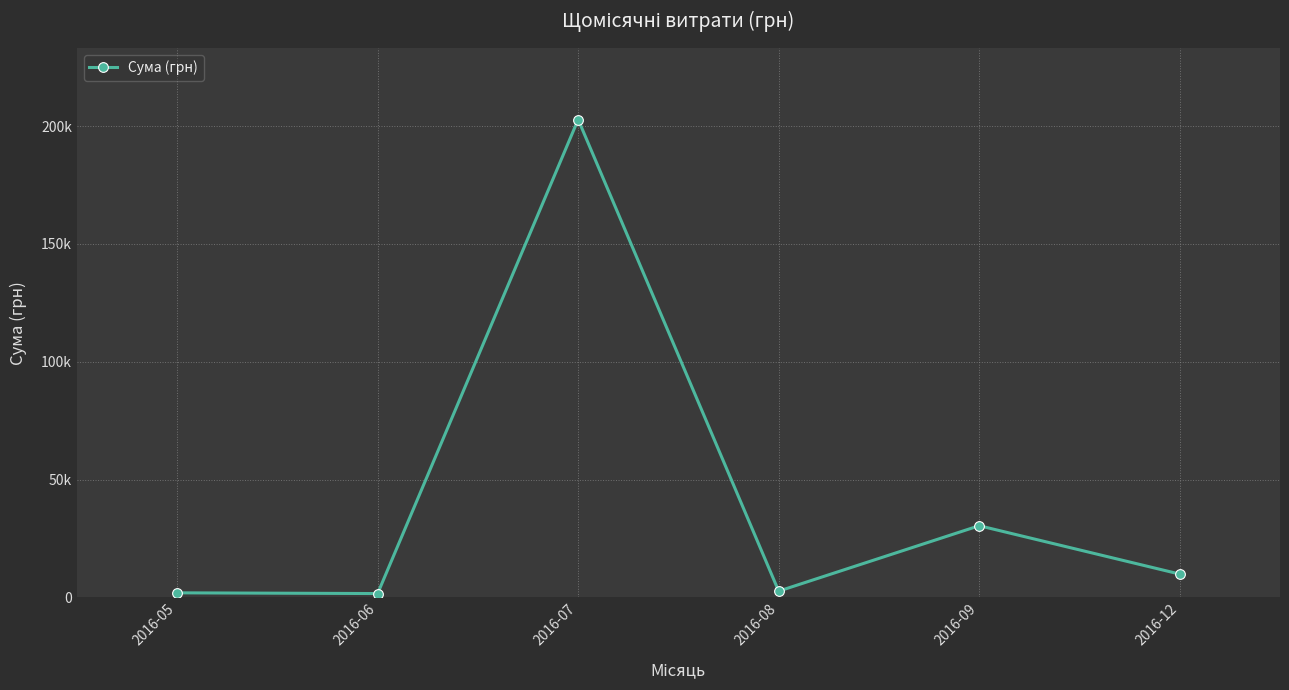

How many points are lower than both their immediate neighbors (excluding endpoints)?

2